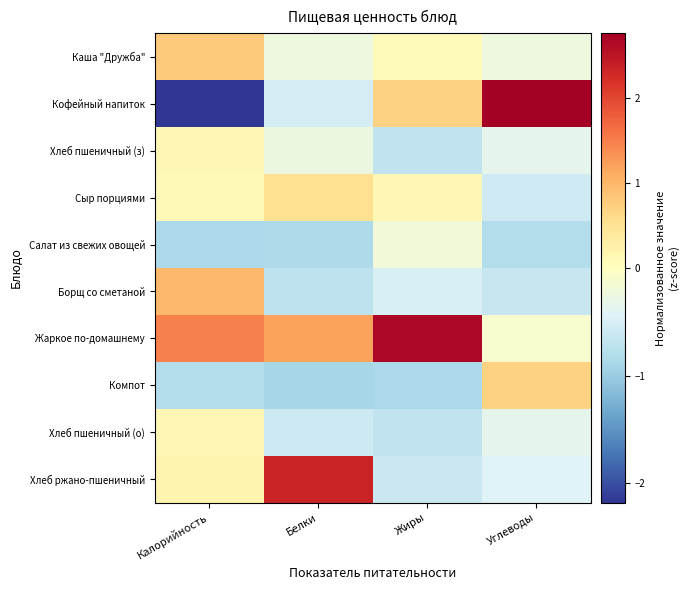

What is the spread (max minus min) of values at Белки?

3.2